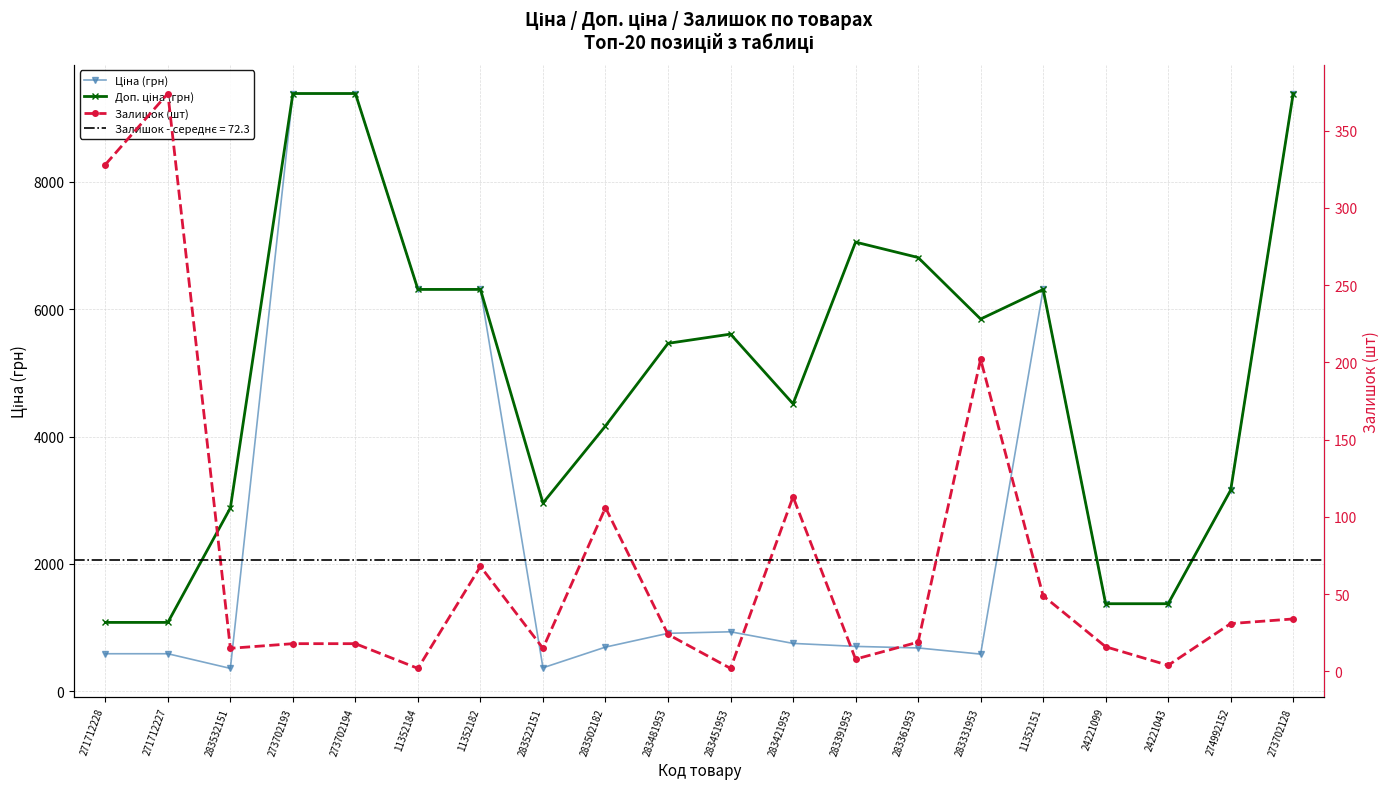

Reading left to right, extract all data points from this chart.

Ціна (грн): 271712228=589.9	271712227=589.9	283532151=359.9	273702193=9384.0	273702194=9384.0	11352184=6308.8	11352182=6308.8	283522151=369.5	283502182=694.3	283481953=910.4	283451953=934.5	283421953=752.2	283391953=705.1	283361953=681.0	283331953=584.4	11352151=6308.8	24221099=1375.4	24221043=1375.4	274992152=3157.9	273702128=9384.0
Доп. ціна (грн): 271712228=1081.7	271712227=1081.7	283532151=2878.8	273702193=9384.0	273702194=9384.0	11352184=6308.8	11352182=6308.8	283522151=2955.8	283502182=4165.6	283481953=5462.3	283451953=5607.2	283421953=4513.3	283391953=7051.3	283361953=6809.8	283331953=5843.9	11352151=6308.8	24221099=1375.0	24221043=1375.0	274992152=3158.0	273702128=9384.0
Залишок (шт): 271712228=328.0	271712227=374.0	283532151=15.0	273702193=18.0	273702194=18.0	11352184=2.0	11352182=68.0	283522151=15.0	283502182=106.0	283481953=24.0	283451953=2.0	283421953=113.0	283391953=8.0	283361953=19.0	283331953=202.0	11352151=49.0	24221099=16.0	24221043=4.0	274992152=31.0	273702128=34.0